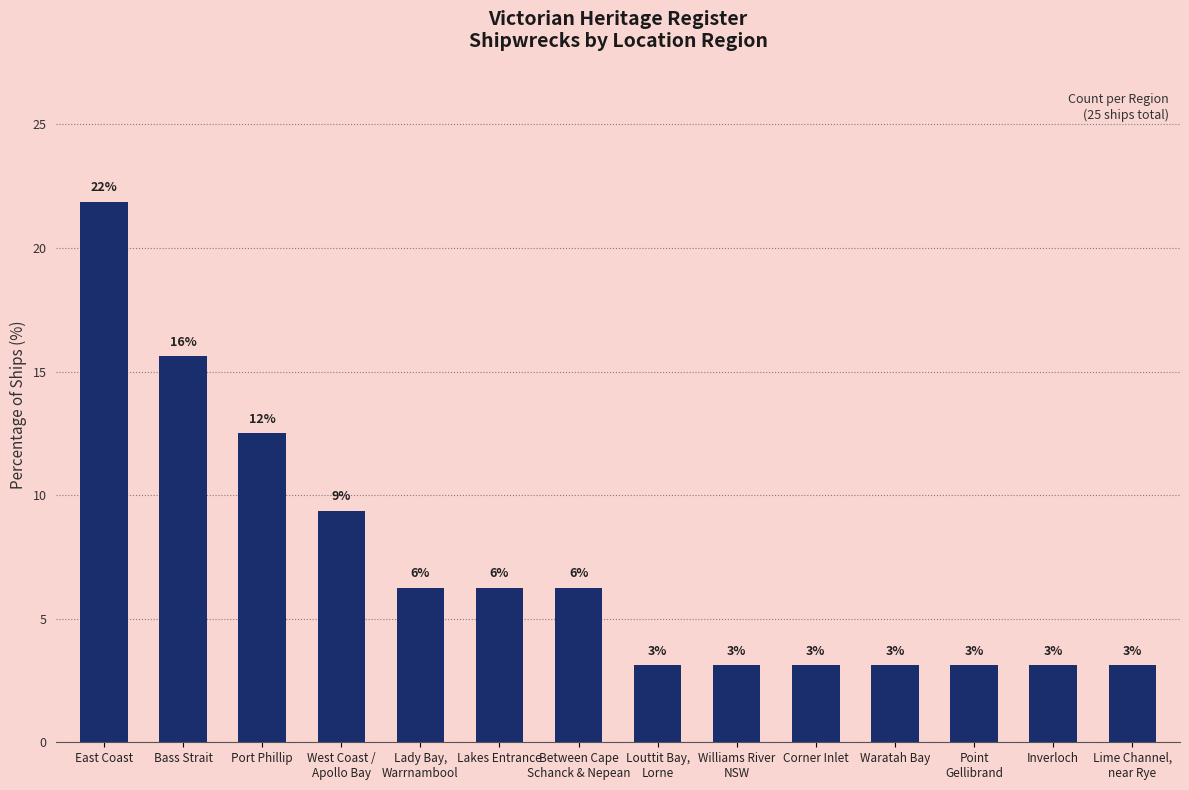

Where does the data first go above 6?

East Coast